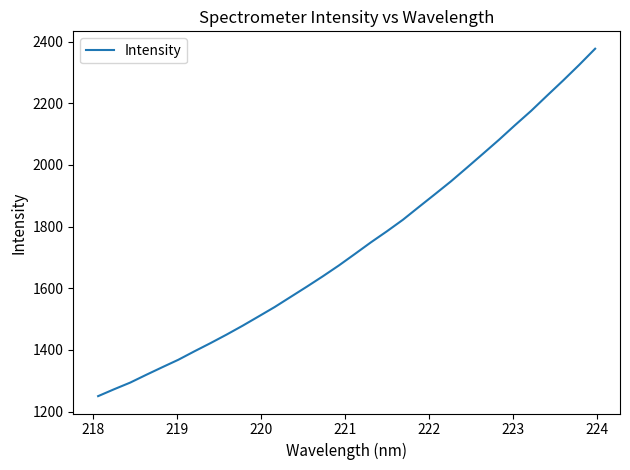

What is the smallest value displayed?

1250.2